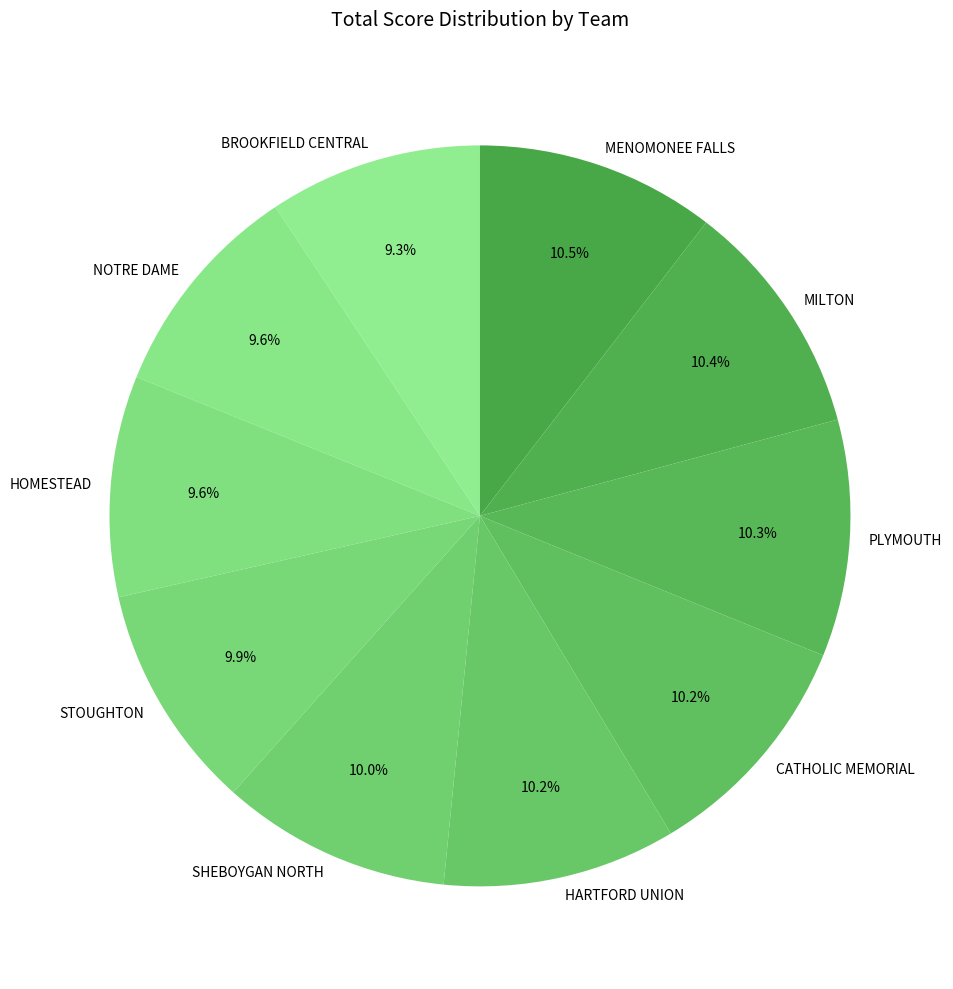

Approximately how many times larger is the value at SHEBOYGAN NORTH compared to PLYMOUTH?

1.0